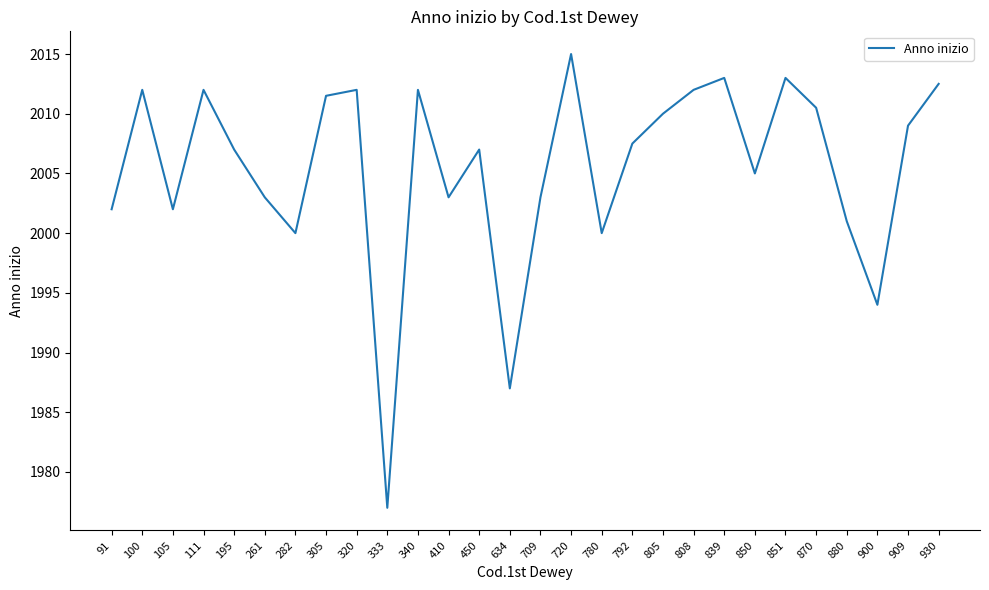

Reading left to right, transcribe all the data shown in this chart.

91=2002.0	100=2012.0	105=2002.0	111=2012.0	195=2007.0	261=2003.0	282=2000.0	305=2011.5	320=2012.0	333=1977.0	340=2012.0	410=2003.0	450=2007.0	634=1987.0	709=2003.0	720=2015.0	780=2000.0	792=2007.5	805=2010.0	808=2012.0	839=2013.0	850=2005.0	851=2013.0	870=2010.5	880=2001.0	900=1994.0	909=2009.0	930=2012.5